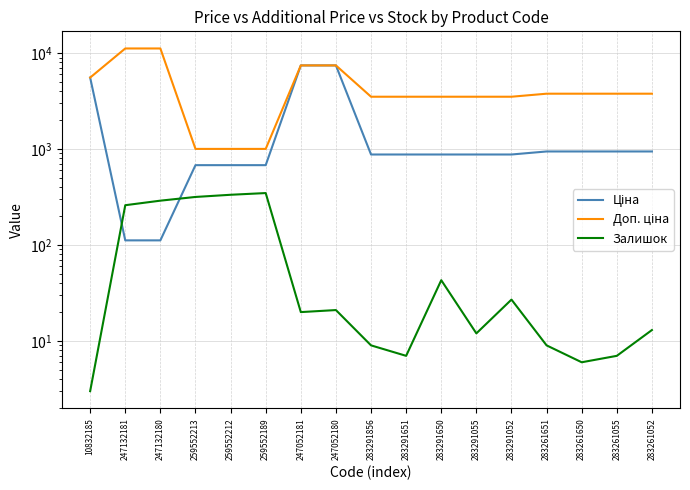

What is the total value across all series at 247132180?

11583.8